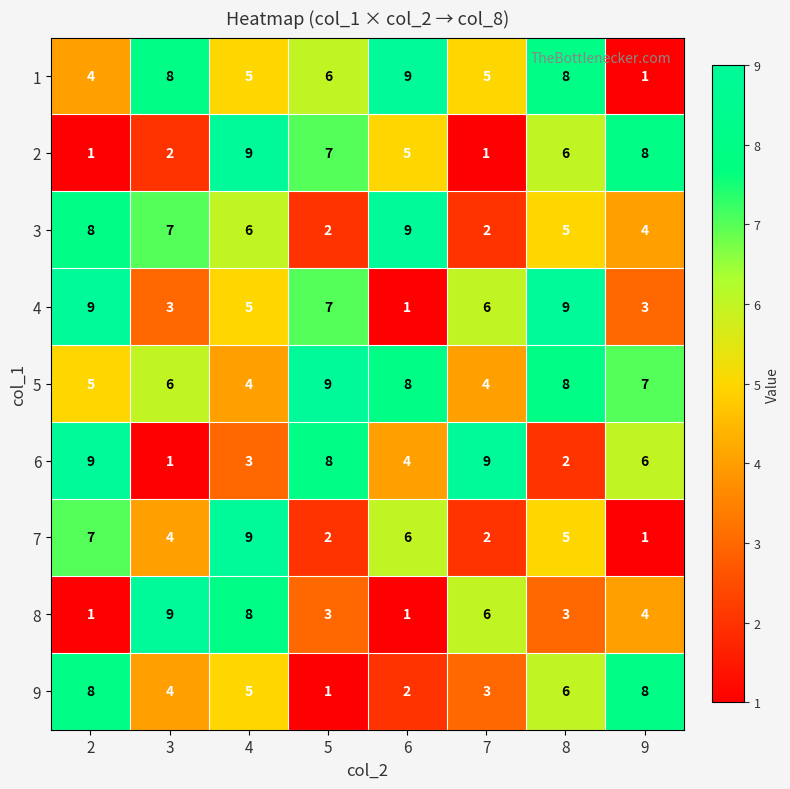

At how many categories does at least one series exceed 2?

8